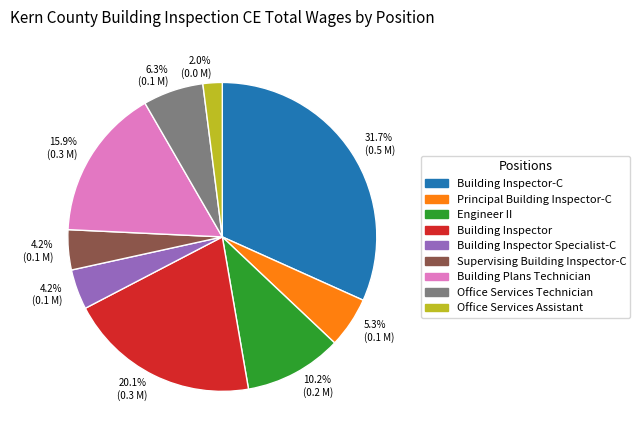

Is there a majority slice in this chart?

No